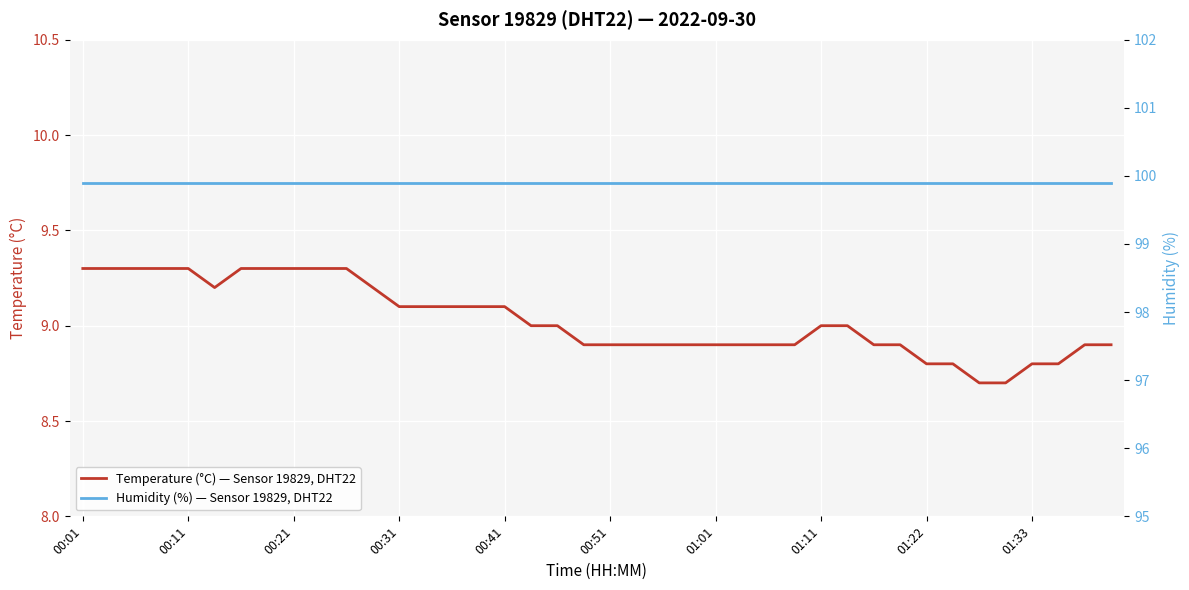

Which category has the highest value across all series?

00:01